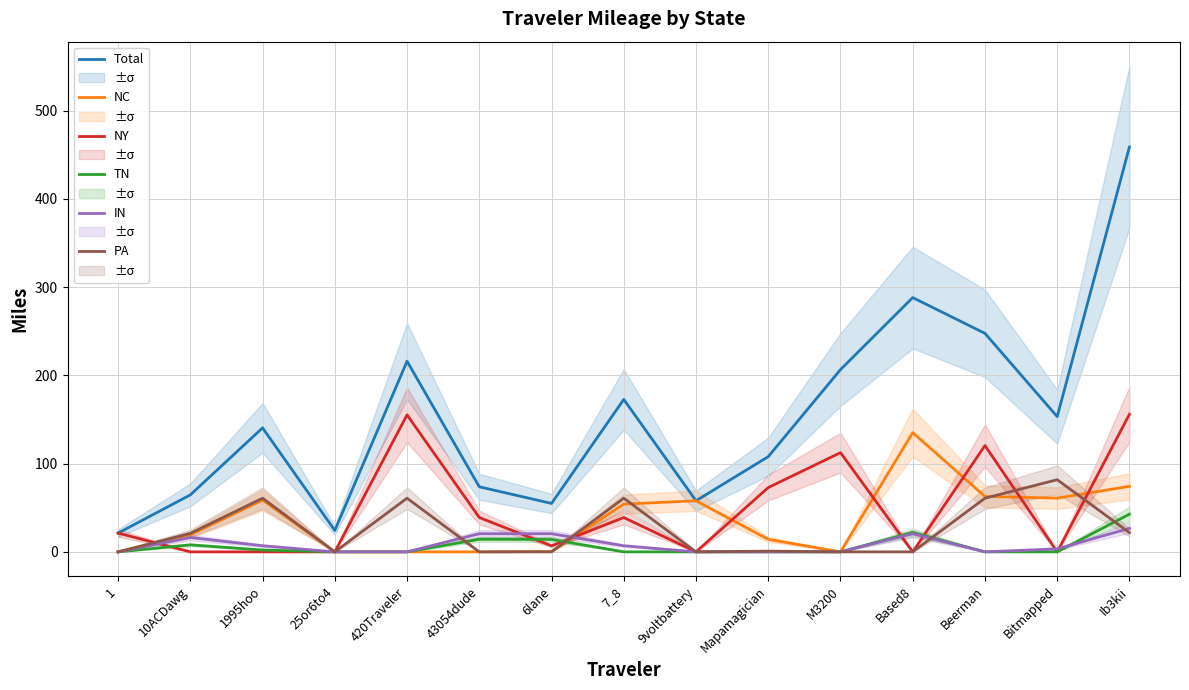

Is this an area chart (filled region under the line)?

No